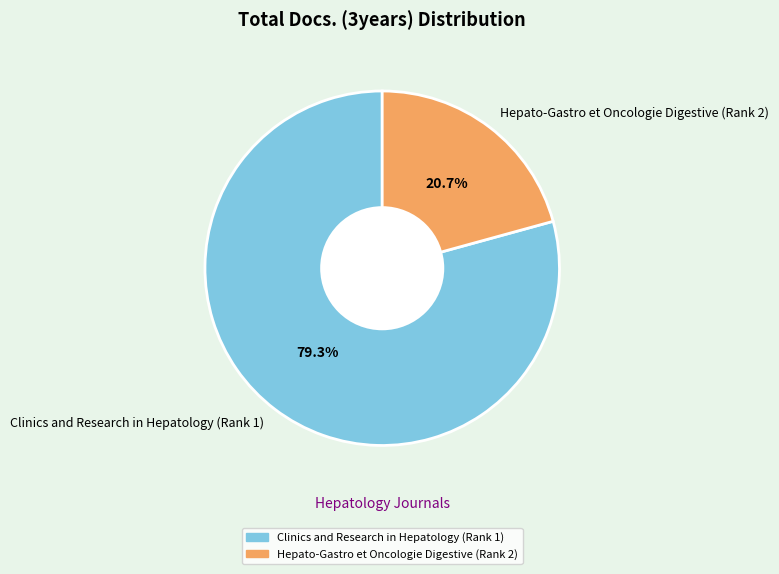

Is Clinics and Research in Hepatology (Rank 1) the majority of the pie?

Yes